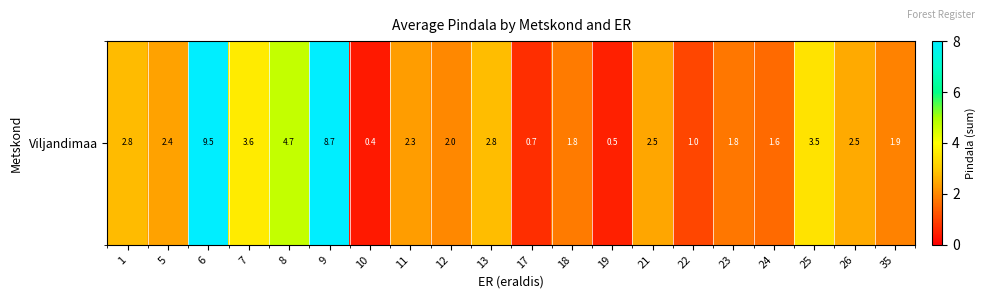

How many categories are shown in the chart?

20